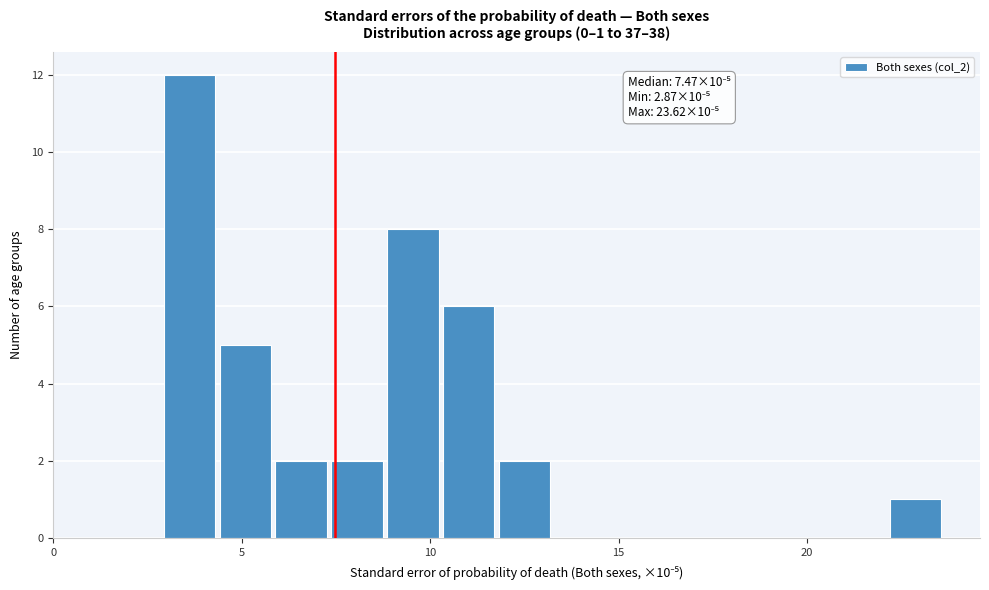

Read against the x-axis, roughly where is the centre of the tallest bar?

3.5